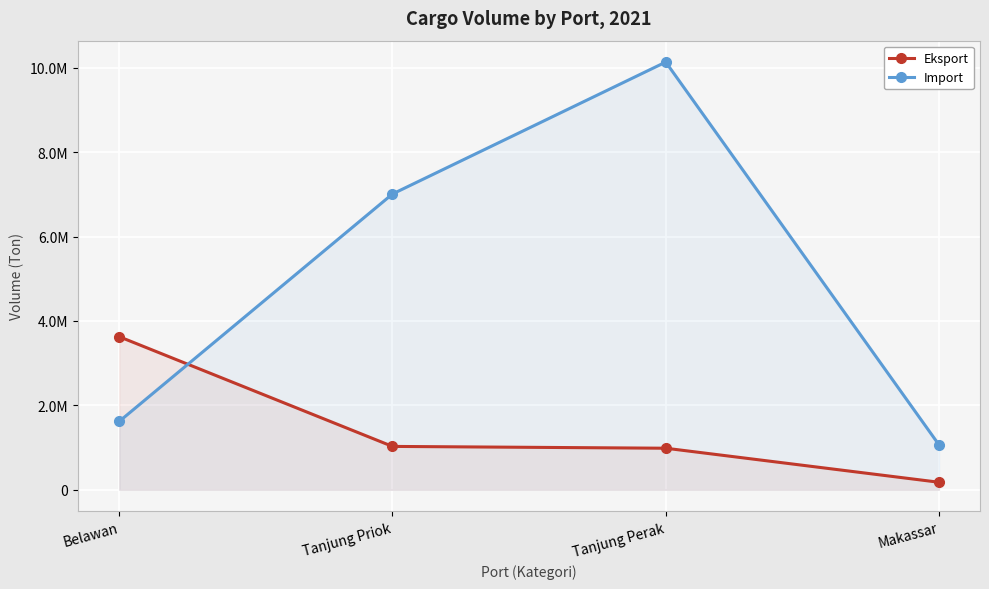

What is the value of the Import point at the 3rd from the left?

10132327